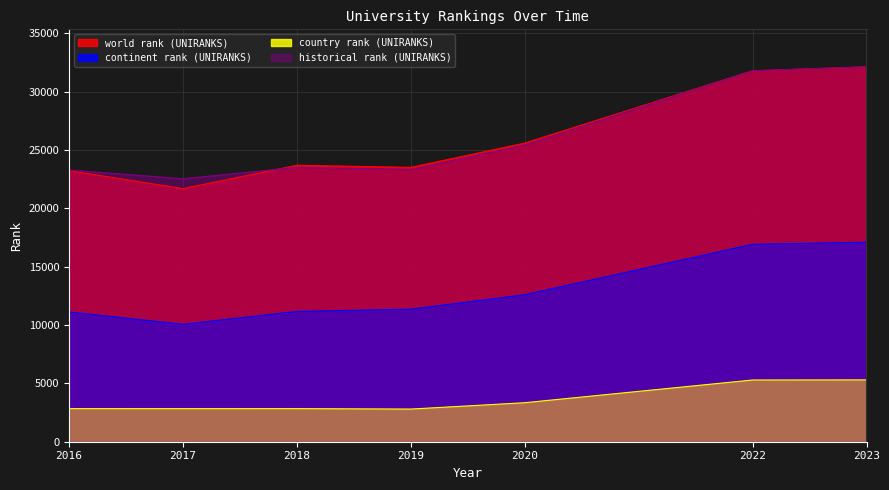

Which series has the largest range (max minus min)?

world rank (UNIRANKS)